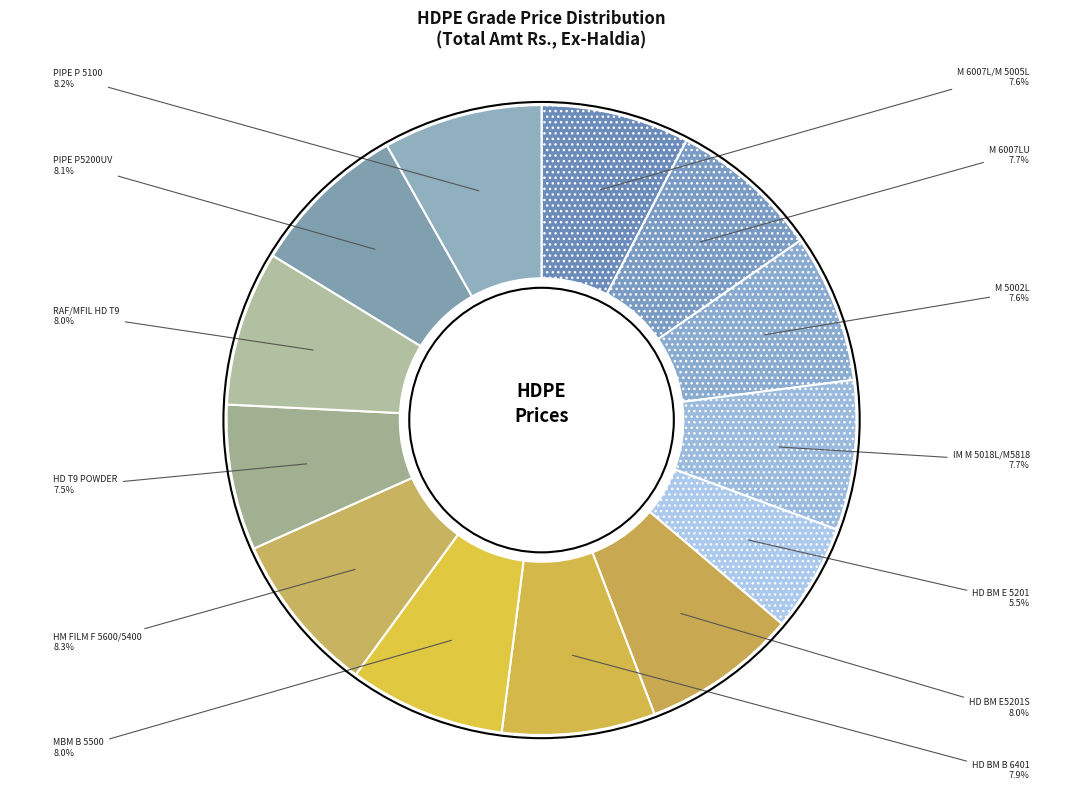

How many slices are in this pie chart?

13